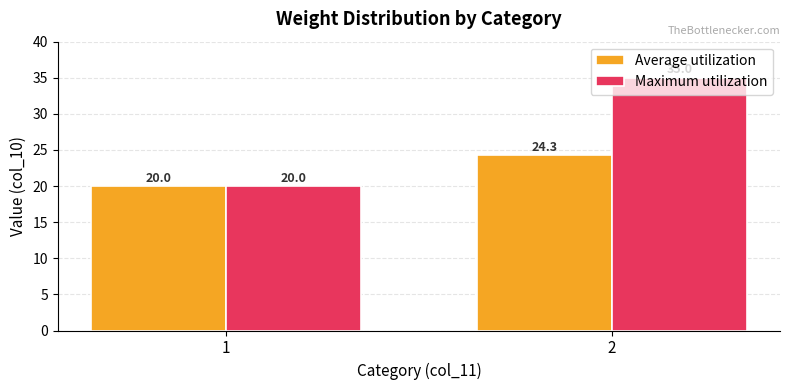

At how many categories does at least one series exceed 21?

1